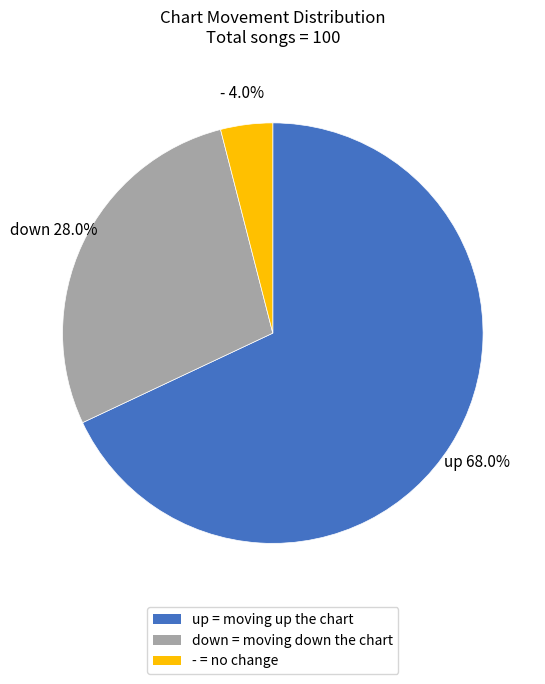

Which has a higher value, down or up?

up